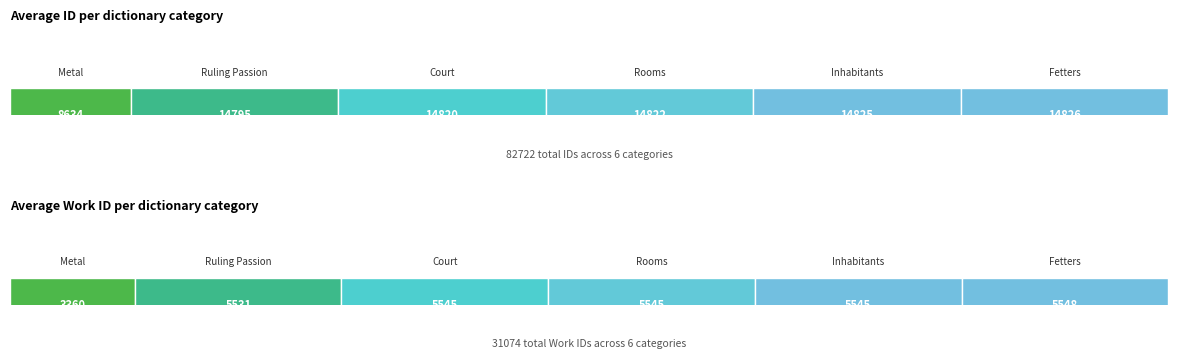

Reading right to left, what are all the values shown in this chart?

id: 14826	14825	14822	14820	14795	8634
work_id: 5548	5545	5545	5545	5531	3360